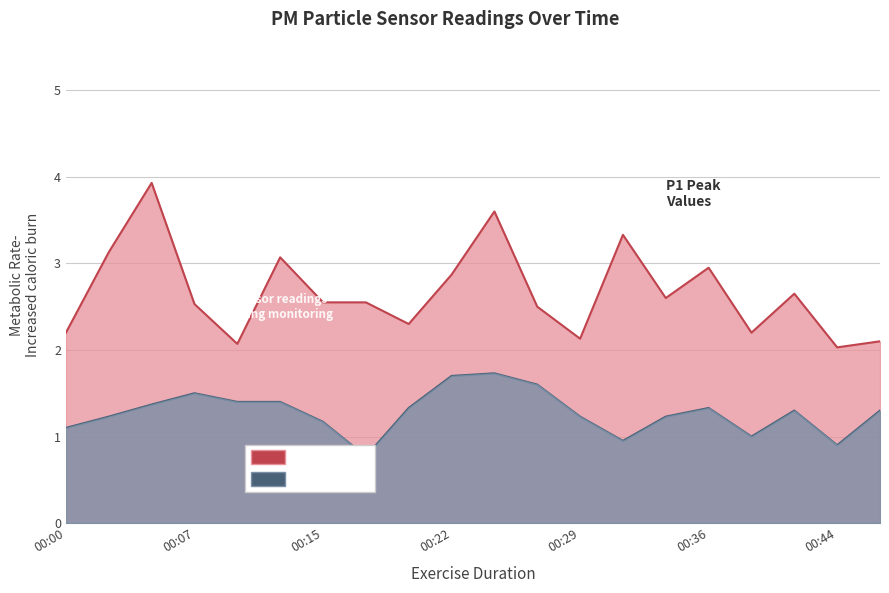

The value of P2 at 00:34 is 0.8. True or false?

False